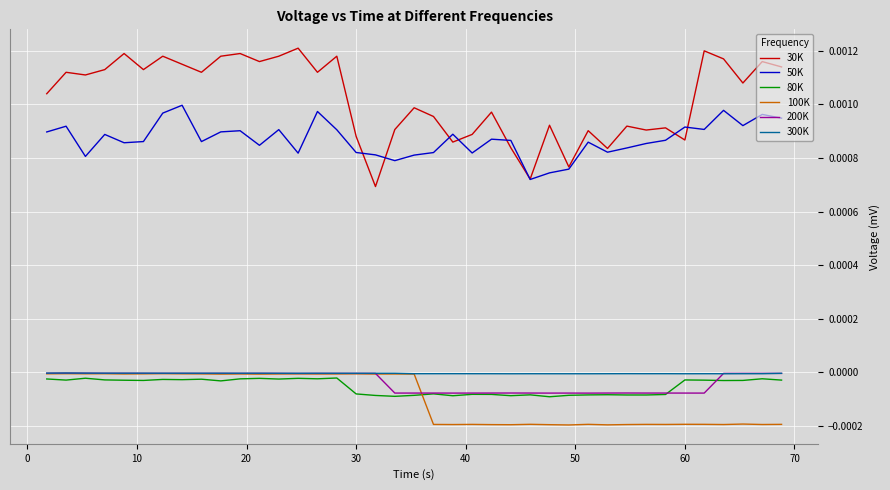

True or false: 30K and 200K cross at least once.

False